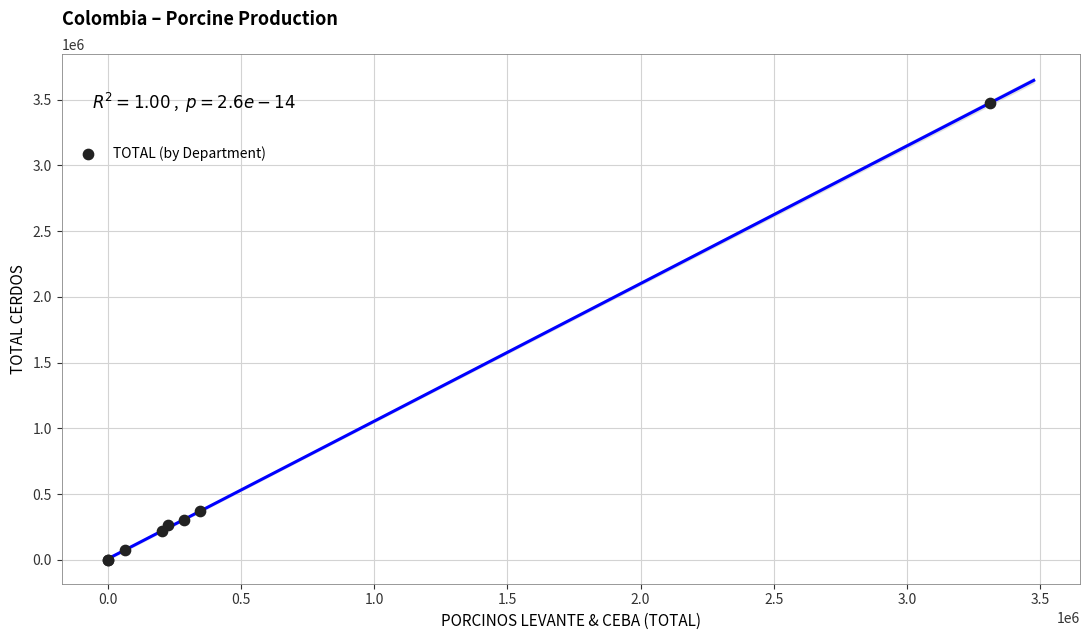

What Y value in the scatter plot is closest to 1737257?

370495